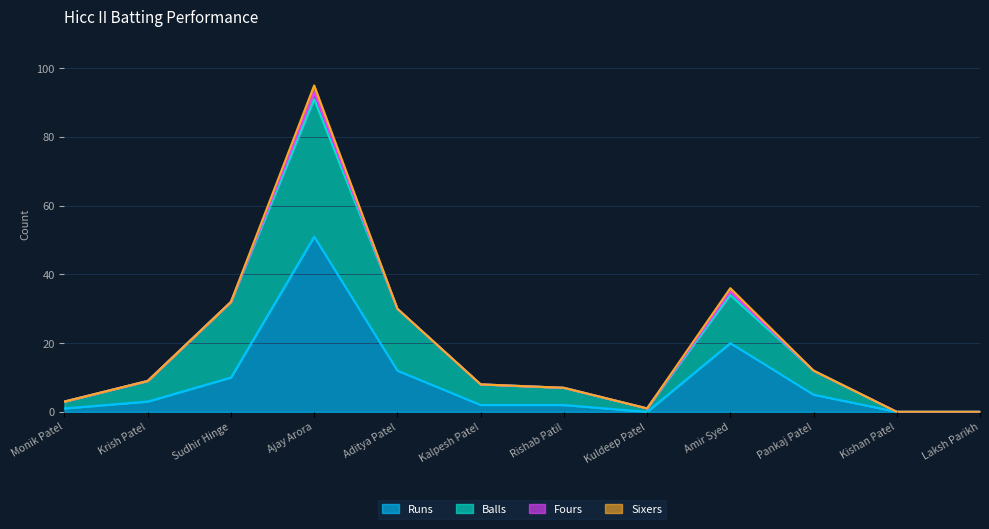

Is the value of Sixers at Sudhir Hinge greater than the value of Runs at Amir Syed?

No